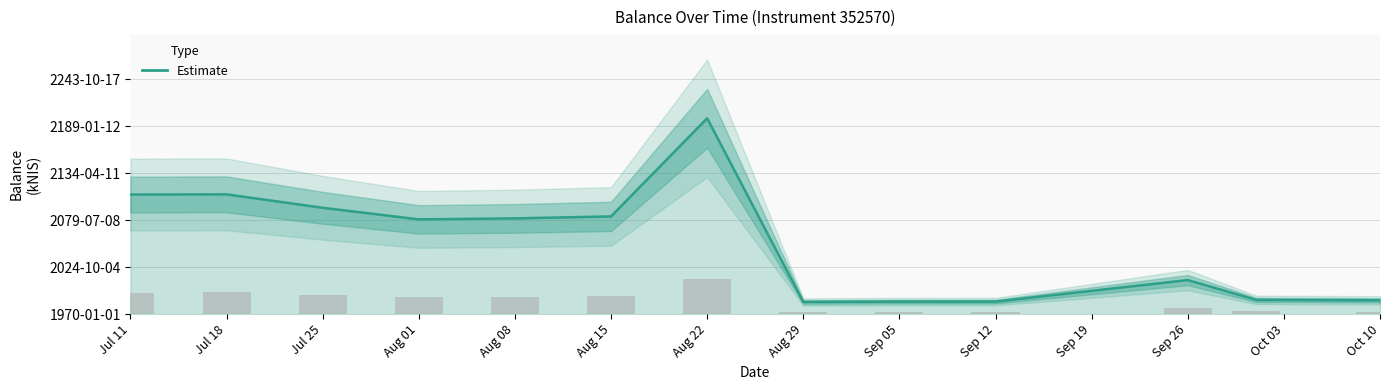

What is the minimum value shown in the chart?

5155.8